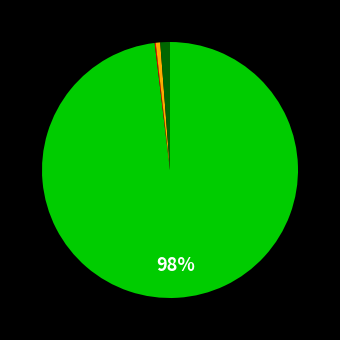

To the nearest percent, what is the difference between the largest and smallest slice percentages?

98%